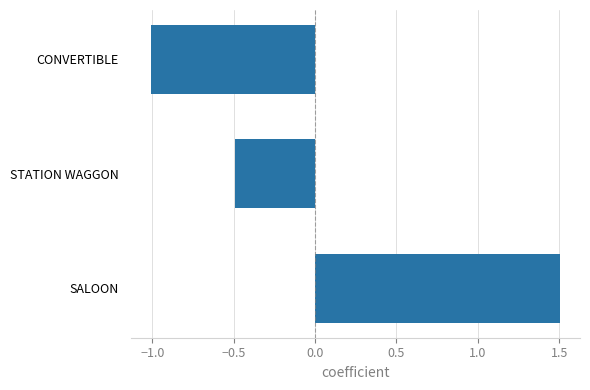

List the labels in order of value, largest first.

SALOON, STATION WAGGON, CONVERTIBLE